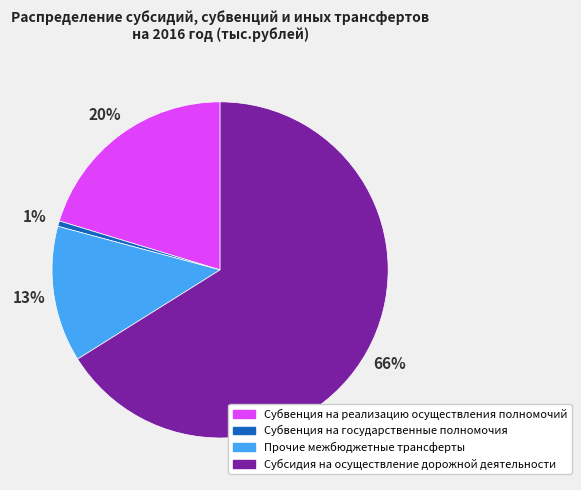

Which slice is the smallest?

Субвенция на государственные полномочия